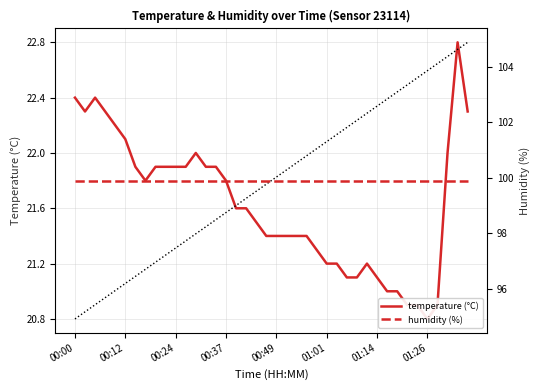

At 00:24, list the series in order from largest to smallest.

humidity (%), temperature (°C)